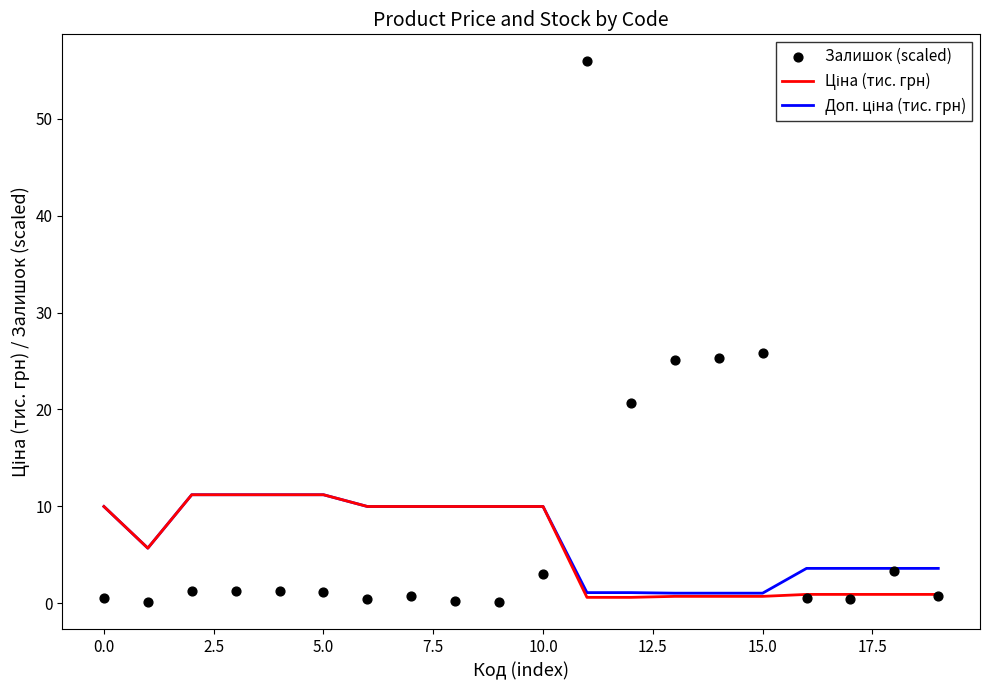

Which series has the largest total across all categories?

Залишок (scaled)